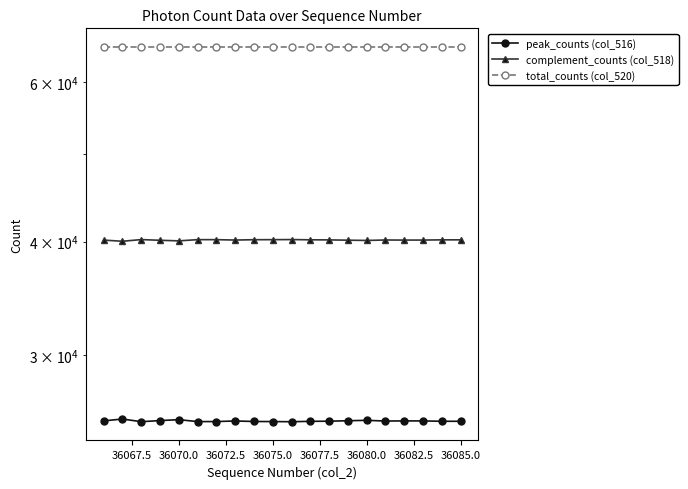

What are all the series names shown in the legend?

peak_counts (col_516), complement_counts (col_518), total_counts (col_520)